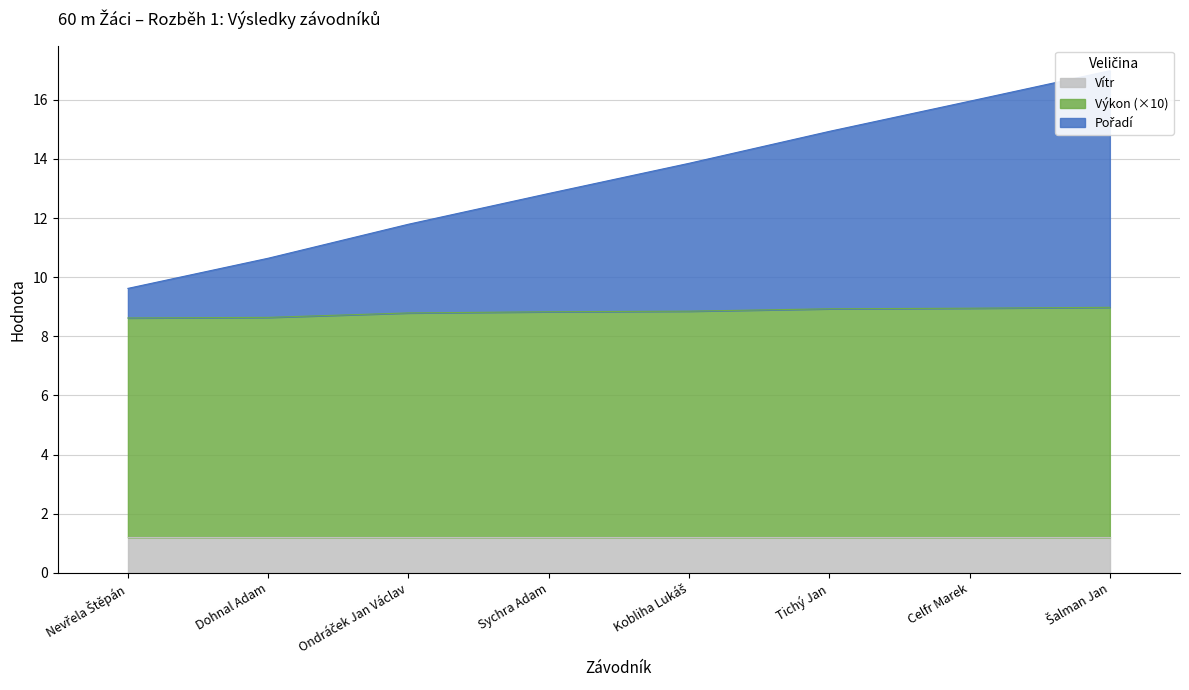

True or false: Pořadí and Výkon (×10) cross at least once.

False